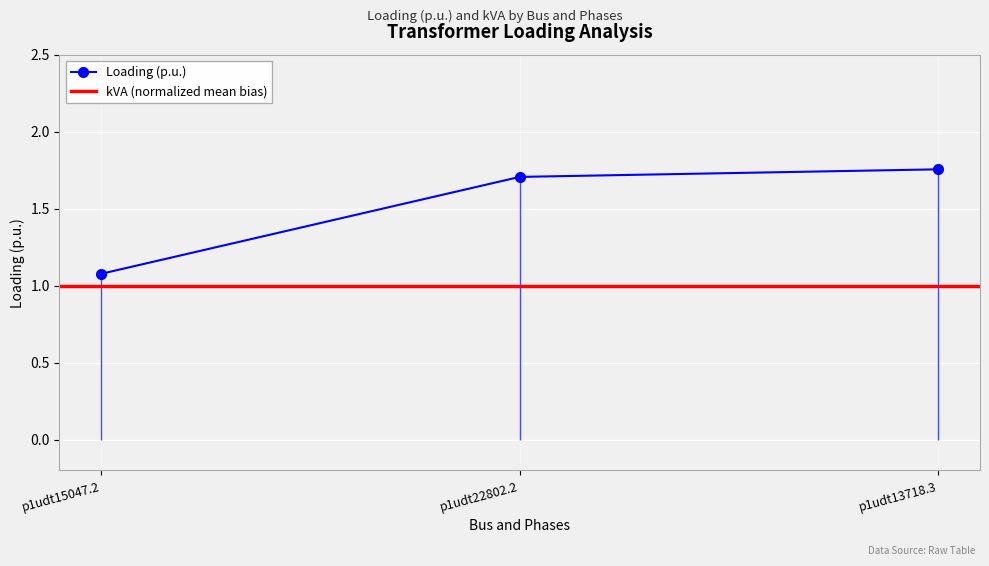

Which has a higher value, p1udt22802.2 or p1udt15047.2?

p1udt22802.2